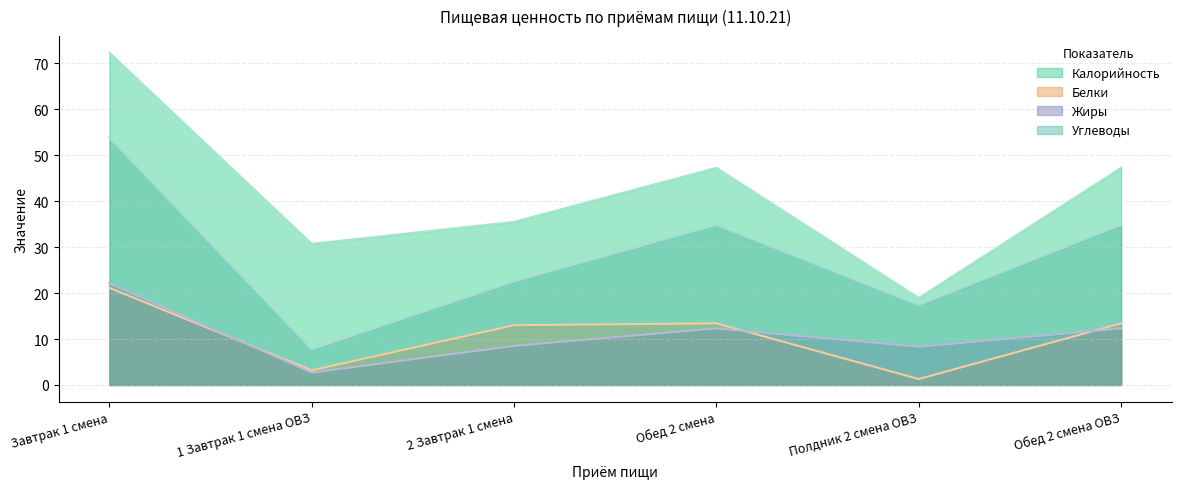

Where is Калорийность nearest to the value 45?

Обед 2 смена